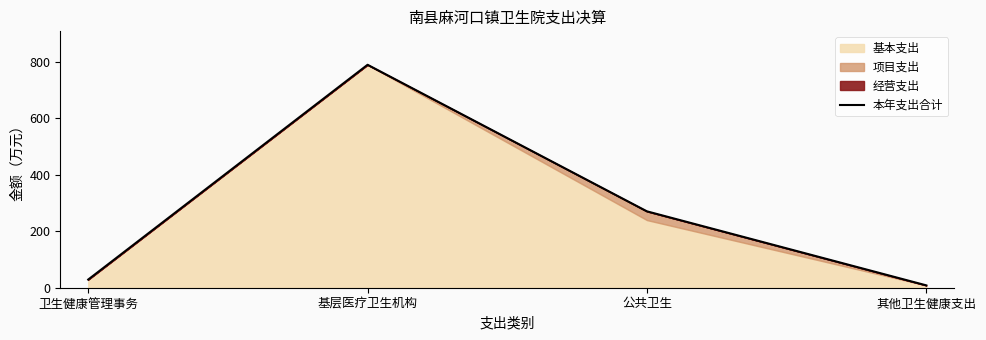

Reading left to right, transcribe all the data shown in this chart.

28.9	789.9	270.6	8.3